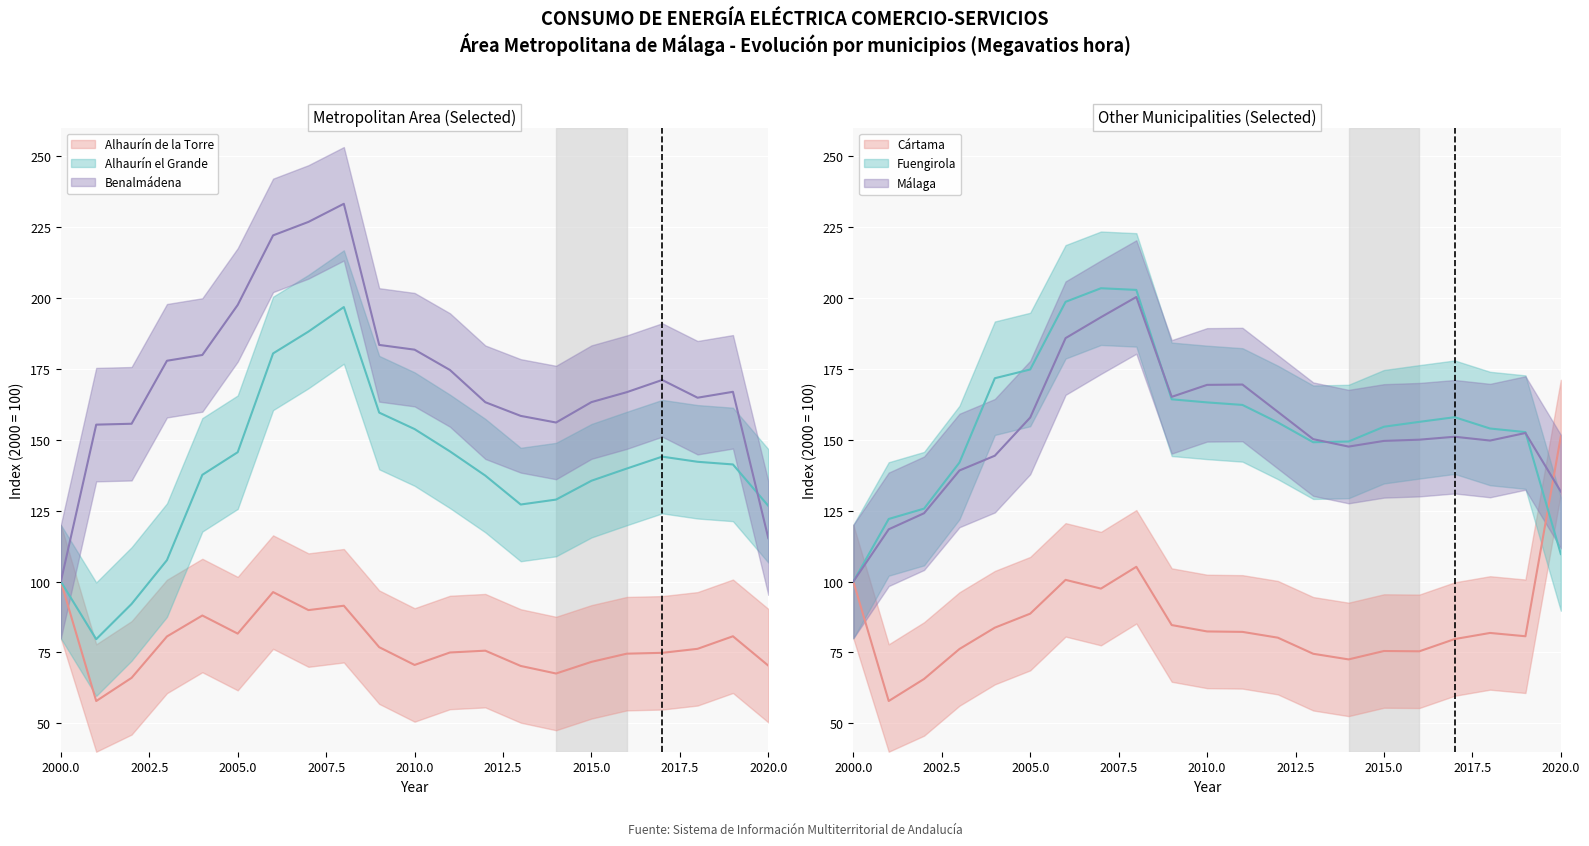

What is the greatest value displayed?

233.2